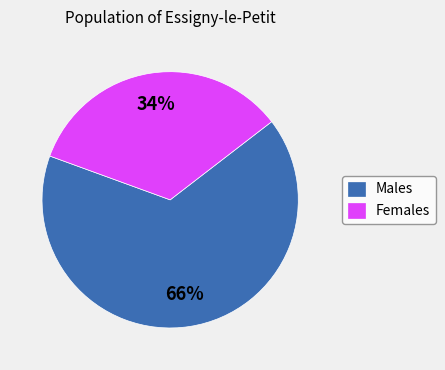

Do Females and Males together represent more than half of the pie?

Yes